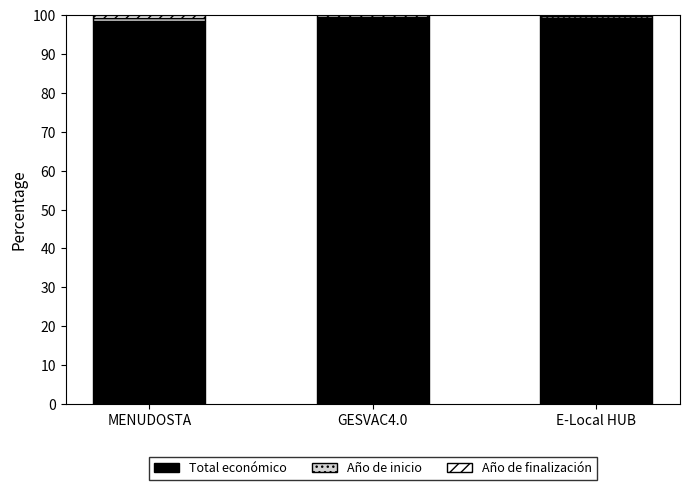

What is the total value across all series at E-Local HUB?

100.0